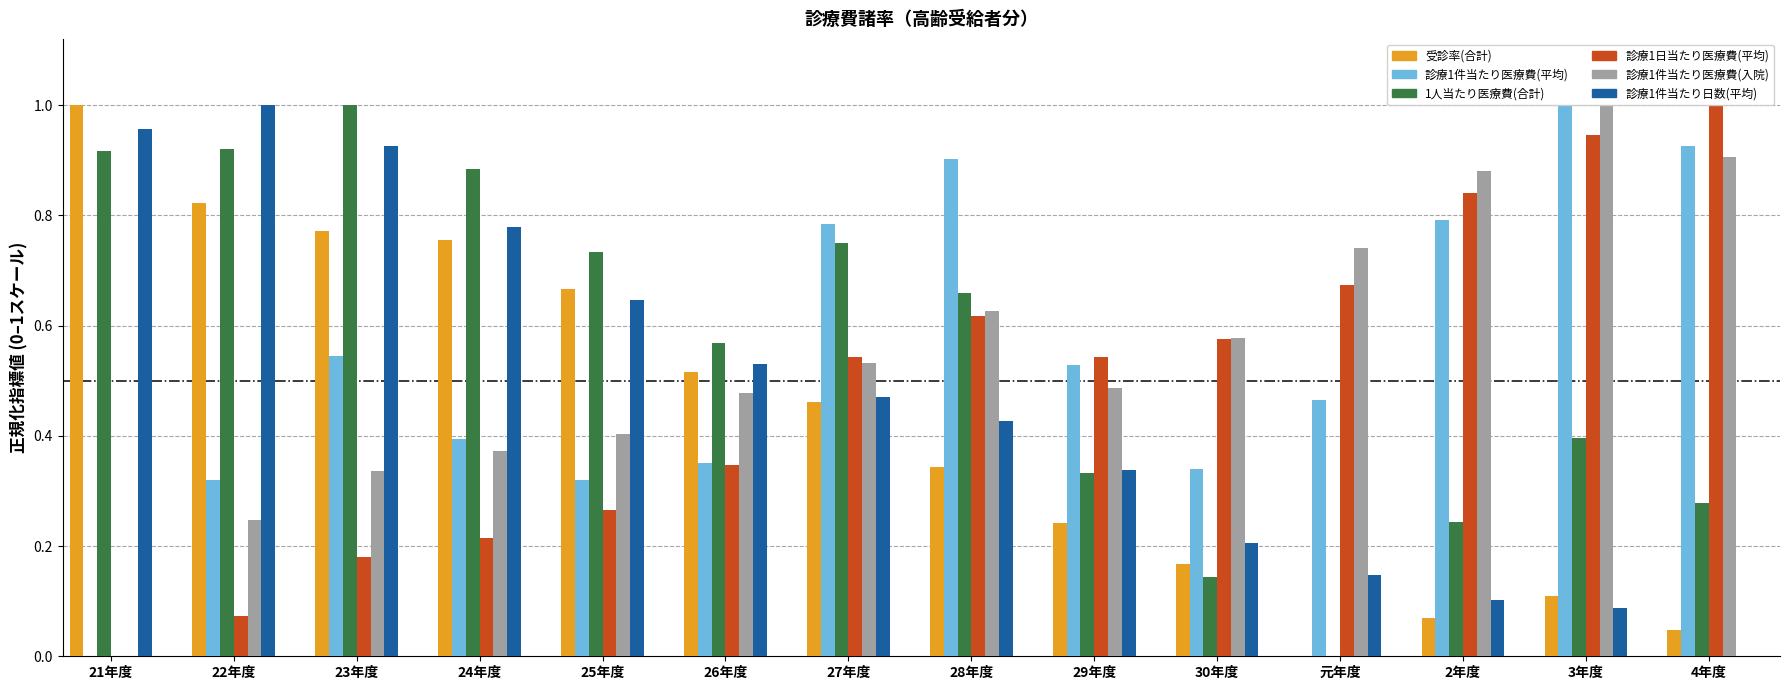

Rank the series by their maximum value, from highest to lowest.

受診率(合計), 診療1件当たり医療費(平均), 1人当たり医療費(合計), 診療1日当たり医療費(平均), 診療1件当たり医療費(入院), 診療1件当たり日数(平均)